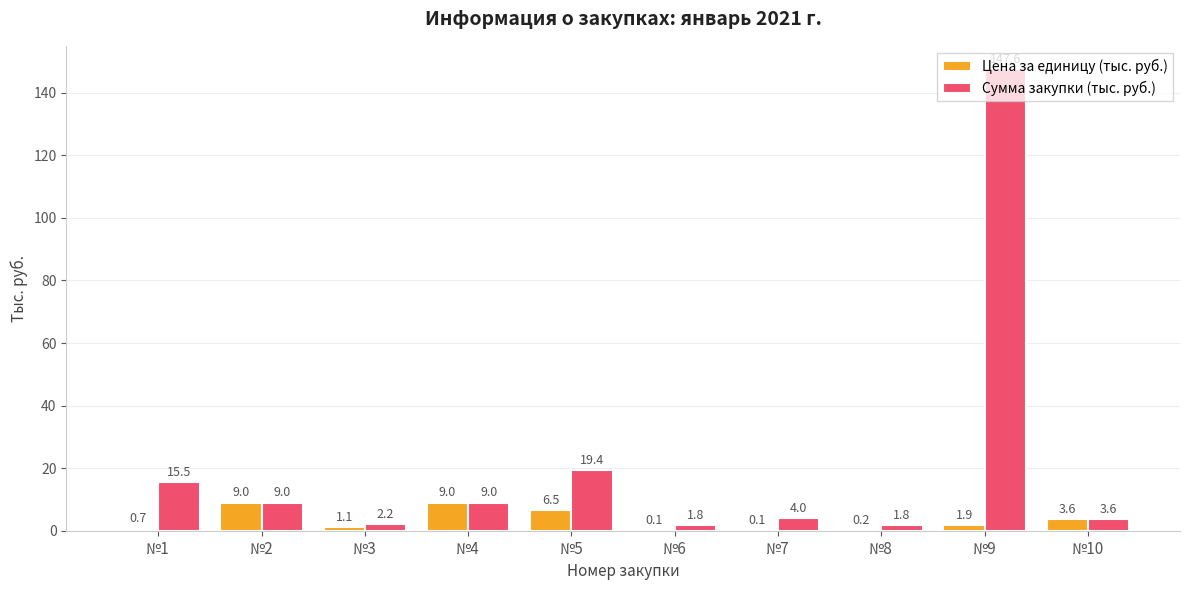

What is the highest value of the Сумма закупки (тыс. руб.) series?

147.6